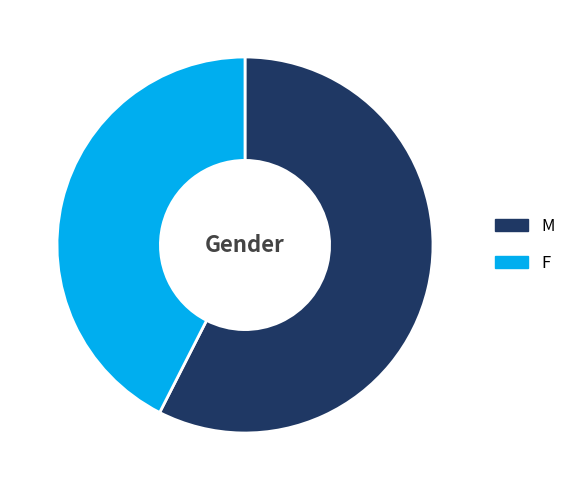

How many slices are in this pie chart?

2